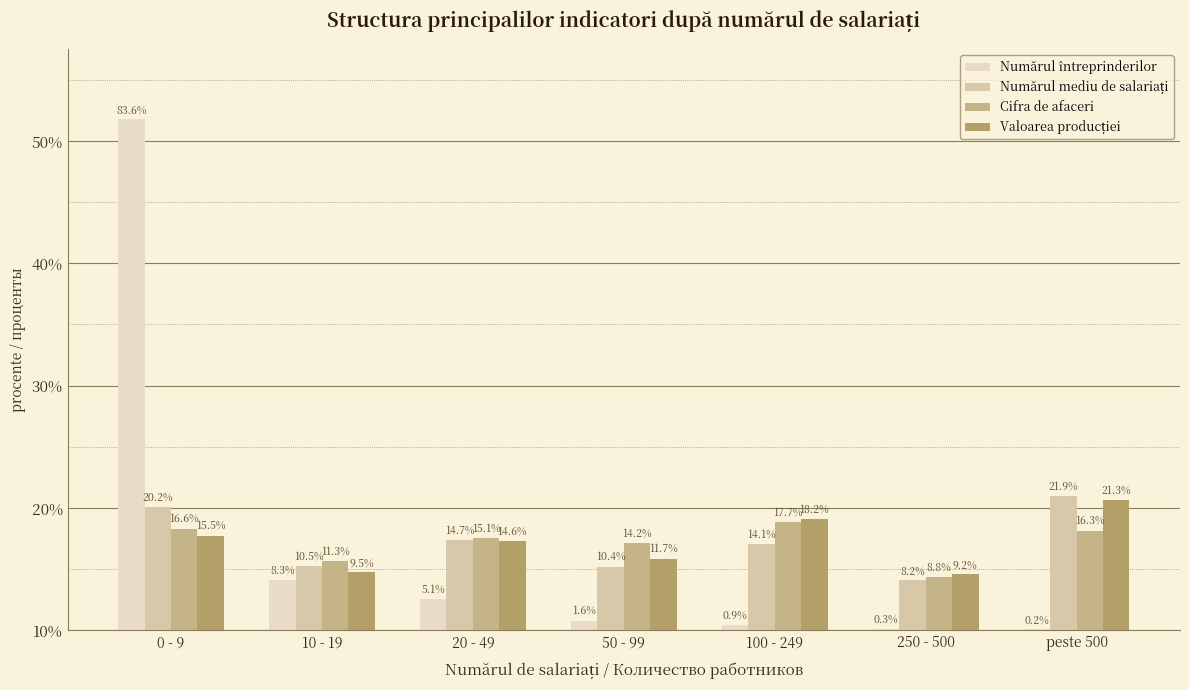

List the series in order of their peak value, highest first.

Numărul întreprinderilor, Numărul mediu de salariați, Valoarea producției, Cifra de afaceri